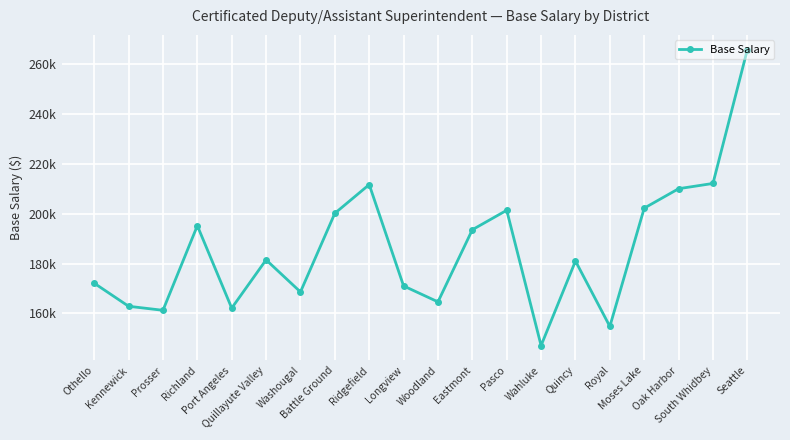

The value at Longview is 109675. True or false?

False